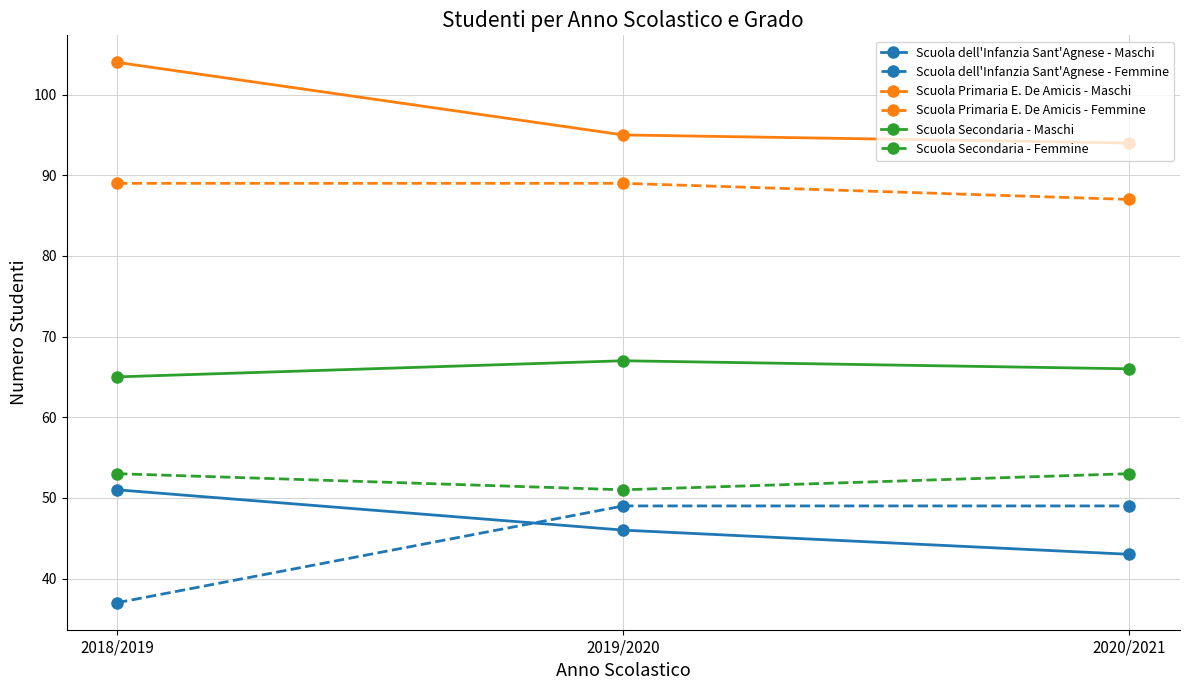

What are all the series names shown in the legend?

Scuola dell'Infanzia Sant'Agnese - Maschi, Scuola dell'Infanzia Sant'Agnese - Femmine, Scuola Primaria E. De Amicis - Maschi, Scuola Primaria E. De Amicis - Femmine, Scuola Secondaria - Maschi, Scuola Secondaria - Femmine